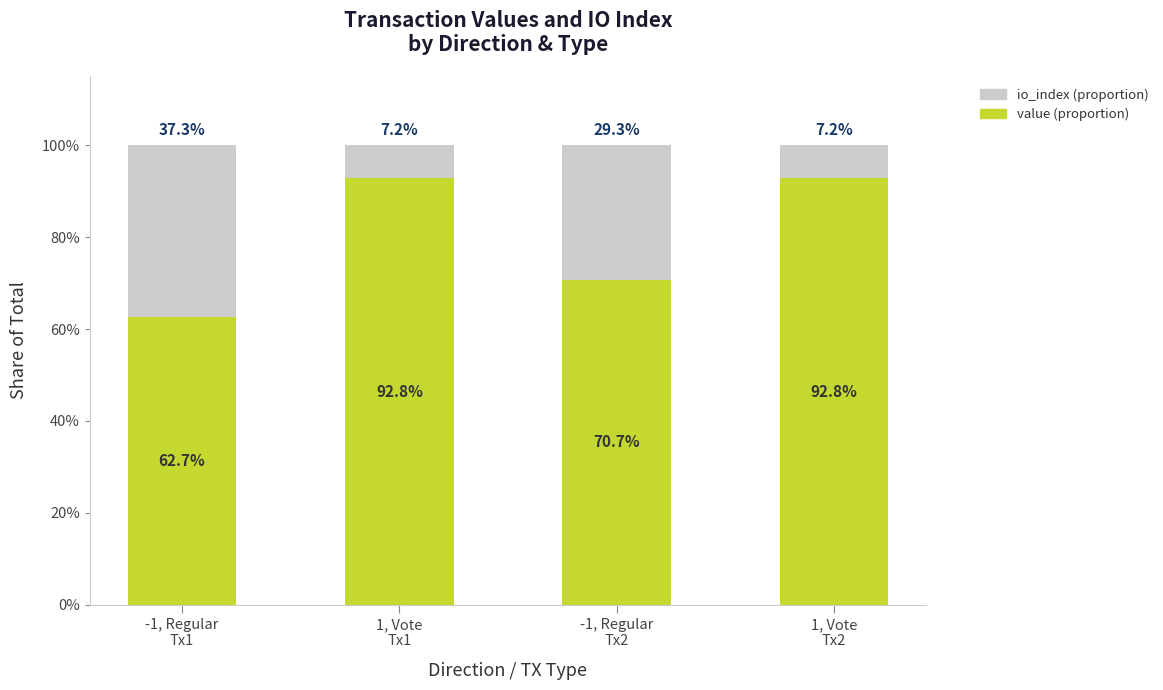

What is the average value of the value (proportion) series?

79.8